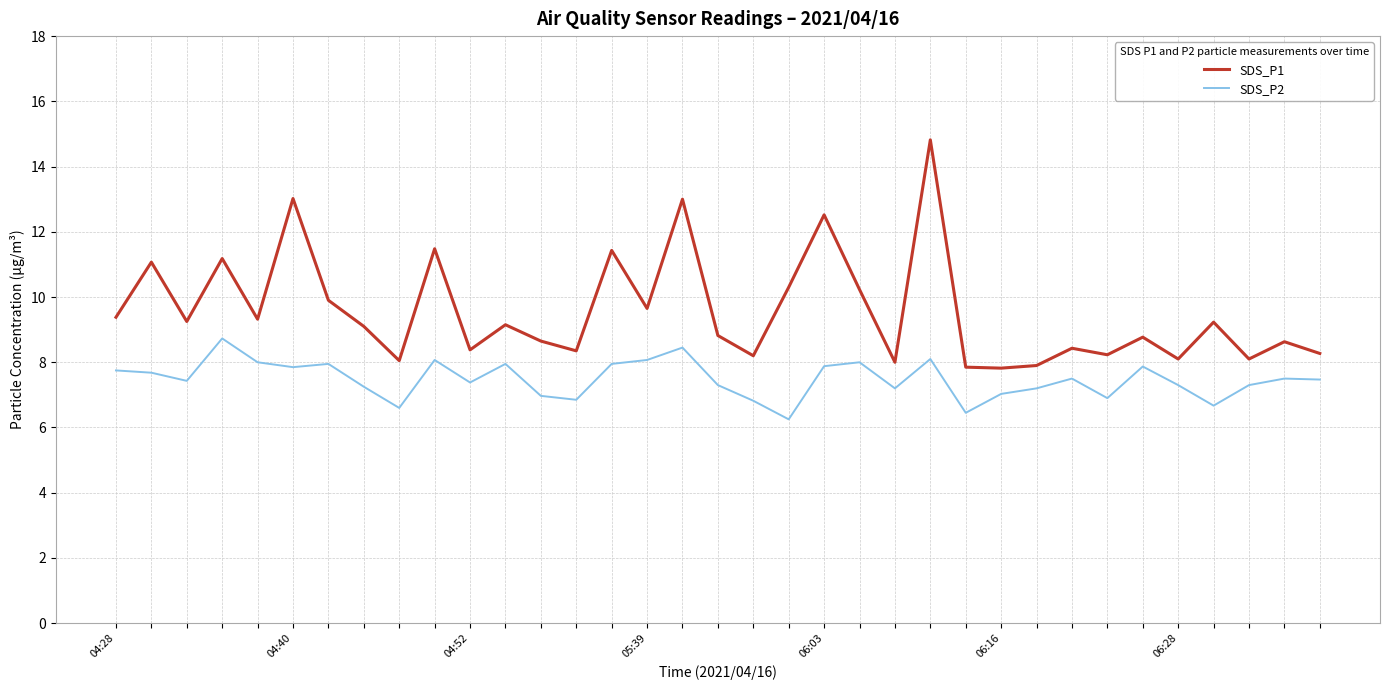

Which series has the widest spread of values?

SDS_P1